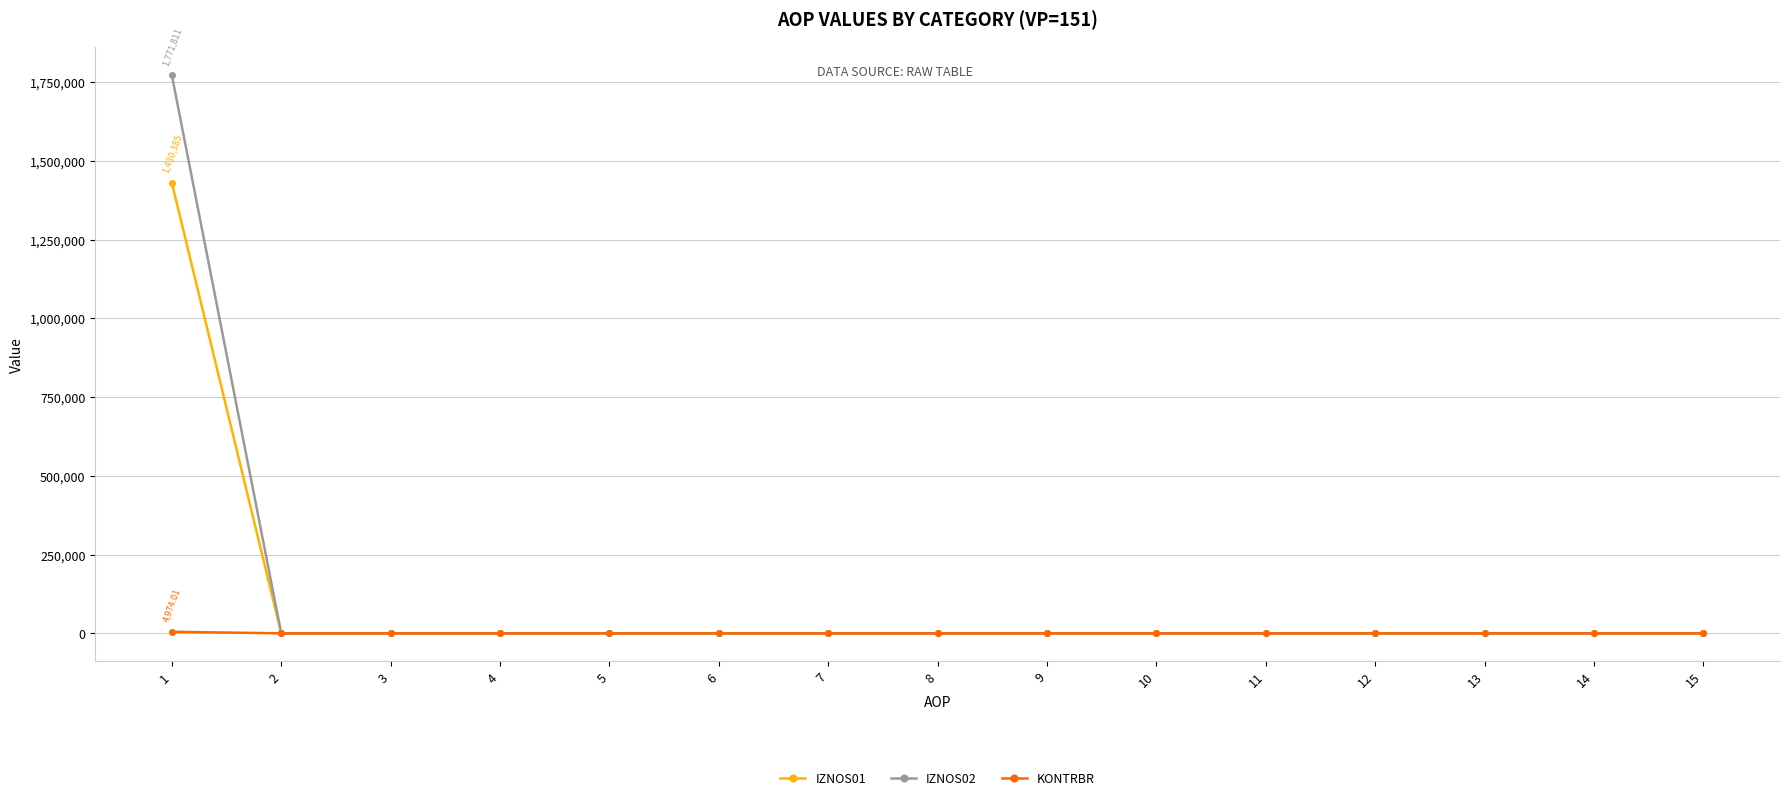

List the series in order of their peak value, highest first.

IZNOS02, IZNOS01, KONTRBR